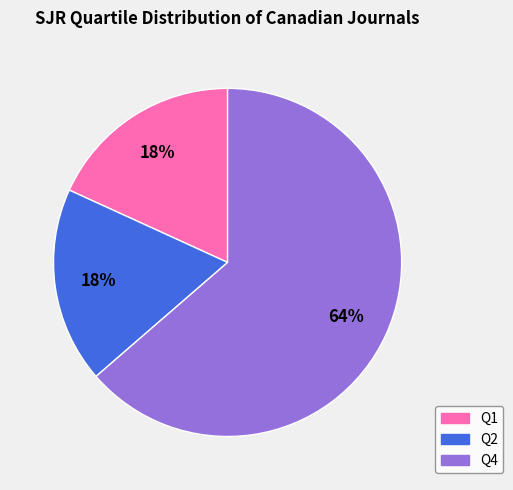

What percentage is the Q4 slice, to the nearest percent?

64%